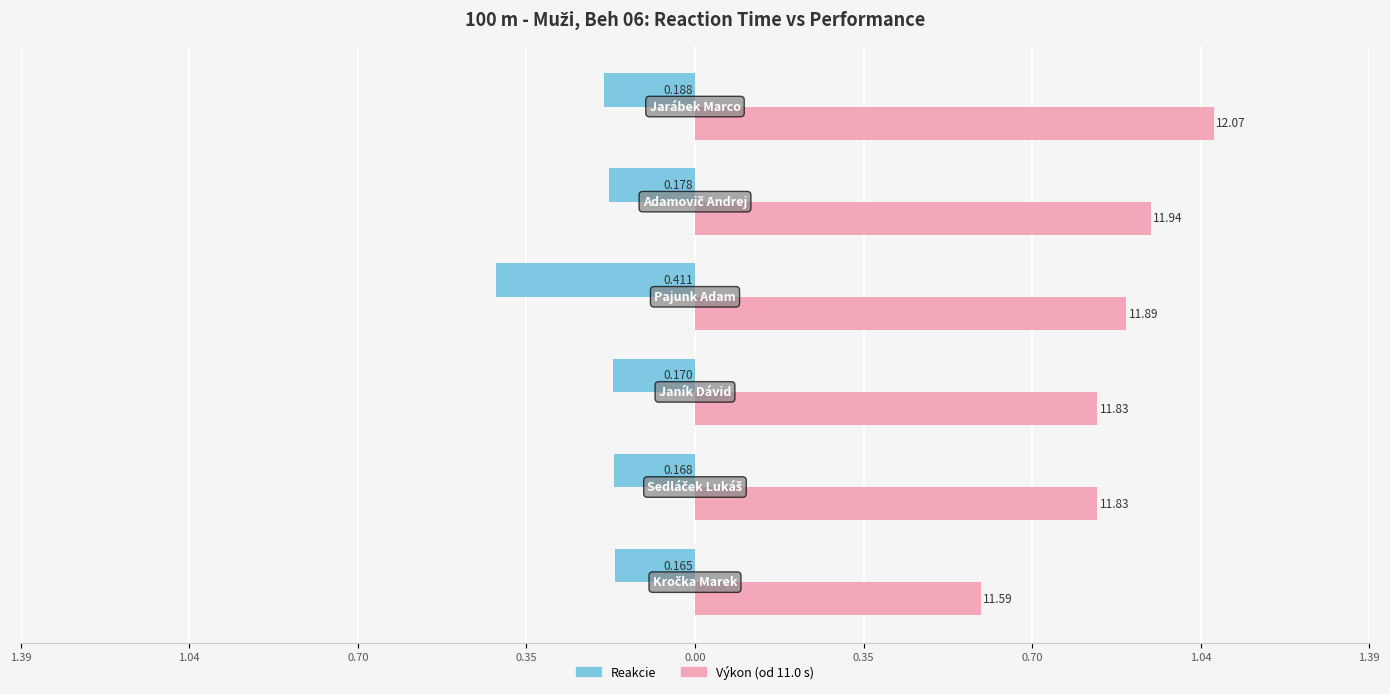

What are all the series names shown in the legend?

Reakcie, Výkon (od 11.0 s)